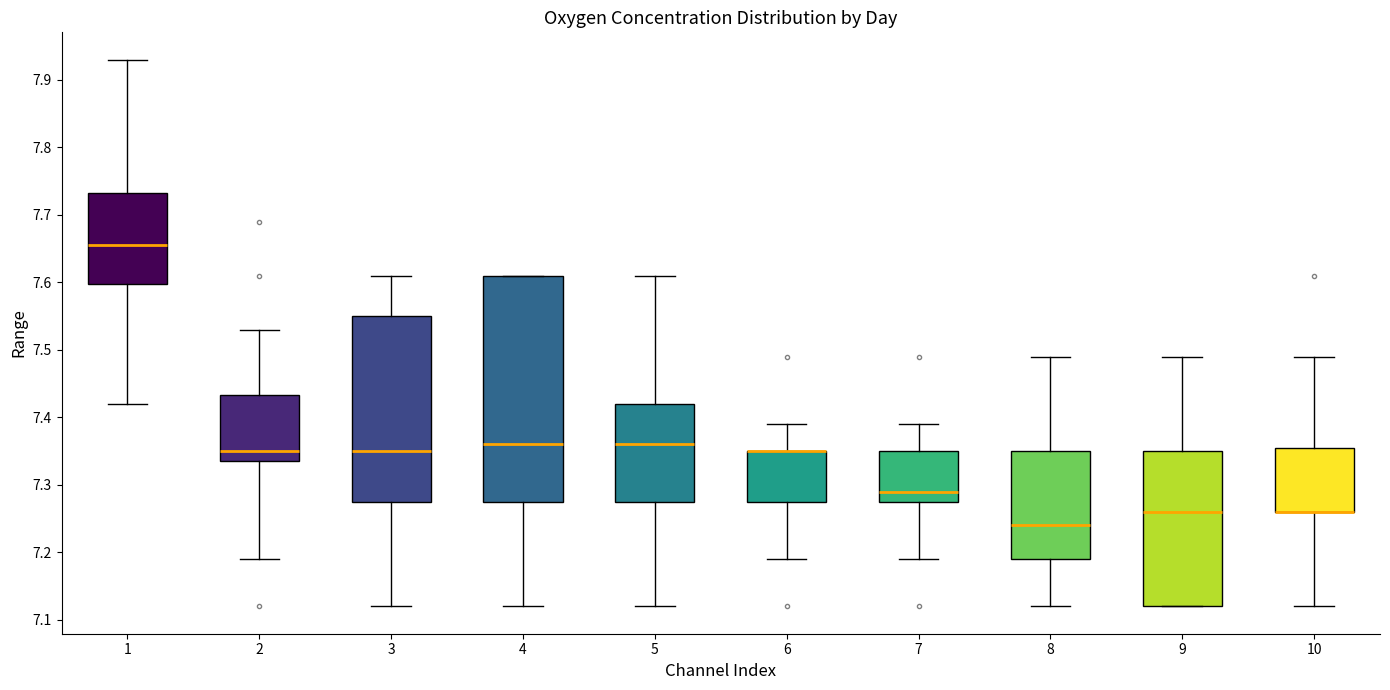

Reading left to right, transcribe this box plot: for each box, give where its median line is, the range the box spans, and where its two whiskers end, as read against the y-axis. The values are not printed on the chart, so give them approximately, as read against the axis.

1: median 7.66, box 7.60 to 7.73, whiskers 7.42 to 7.93
2: median 7.35, box 7.34 to 7.43, whiskers 7.19 to 7.53
3: median 7.35, box 7.28 to 7.55, whiskers 7.12 to 7.61
4: median 7.36, box 7.28 to 7.61, whiskers 7.12 to 7.61
5: median 7.36, box 7.28 to 7.42, whiskers 7.12 to 7.61
6: median 7.35 (drawn on the box's upper edge), box 7.28 to 7.35, whiskers 7.19 to 7.39
7: median 7.29, box 7.28 to 7.35, whiskers 7.19 to 7.39
8: median 7.24, box 7.19 to 7.35, whiskers 7.12 to 7.49
9: median 7.26, box 7.12 to 7.35, whiskers 7.12 to 7.49
10: median 7.26 (drawn on the box's lower edge), box 7.26 to 7.36, whiskers 7.12 to 7.49